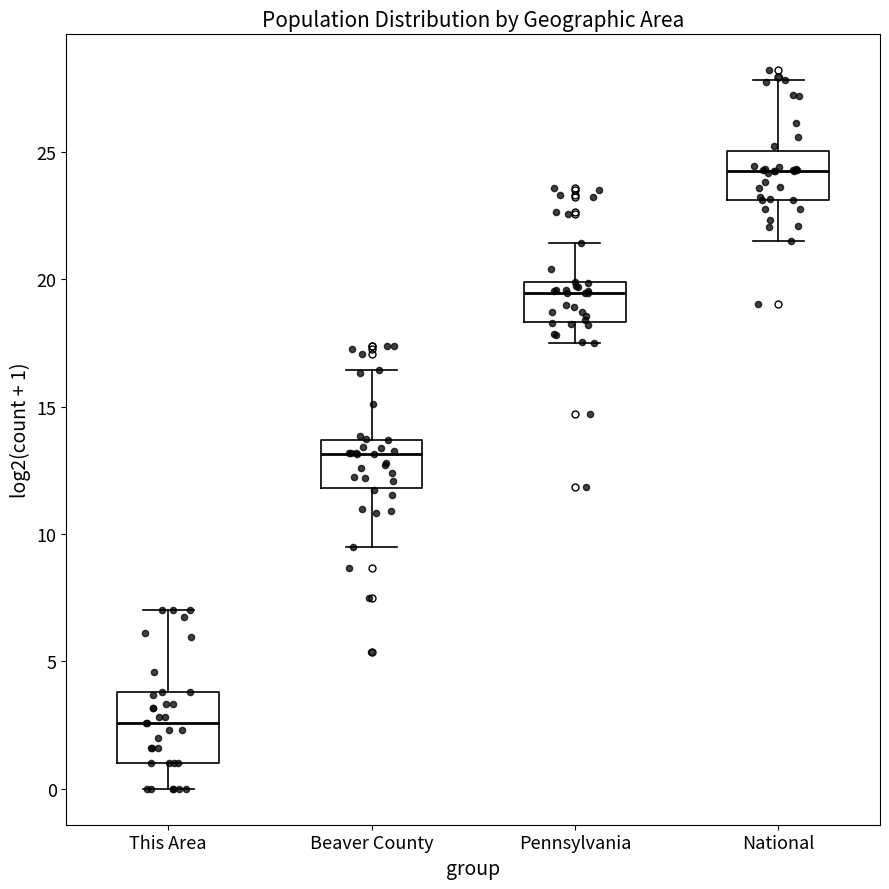

Where is the lower edge of the box for Pennsylvania on the y-axis? The values are not printed on the chart, so give them approximately, as read against the axis.

18.5